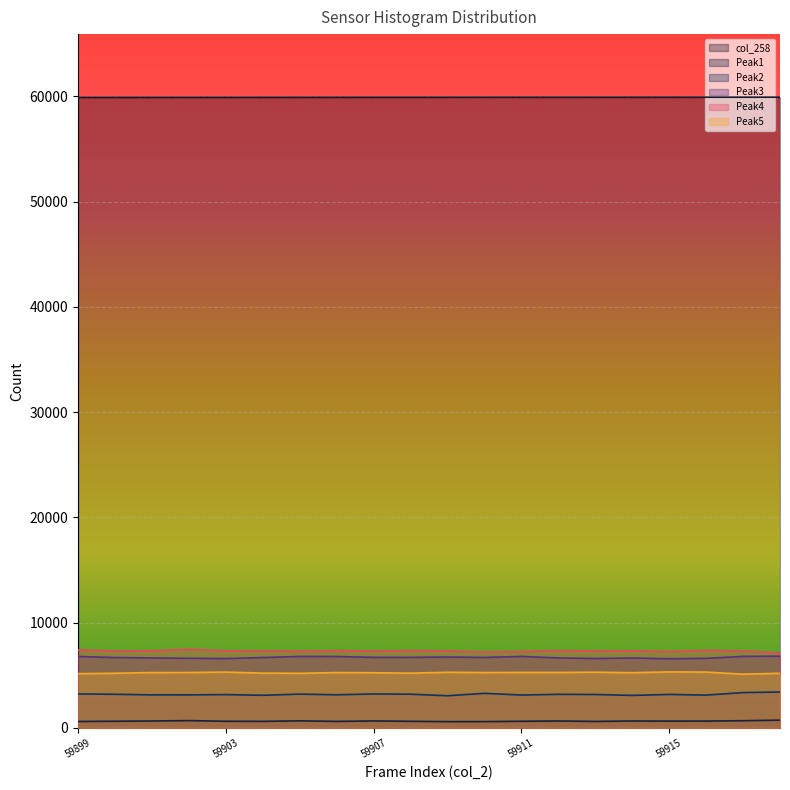

What is the smallest value displayed?

598